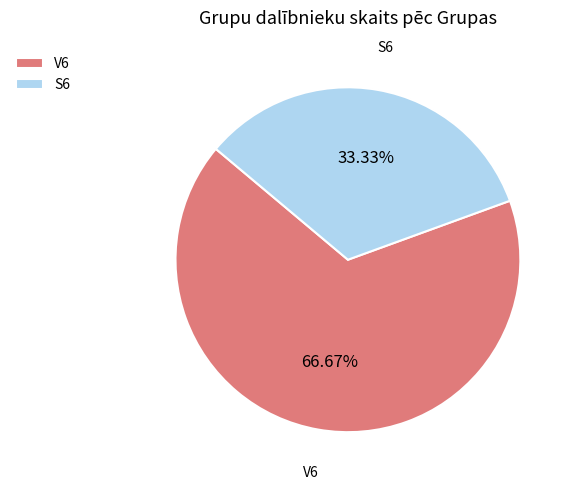

How much of the chart is everything except V6?

33.3%